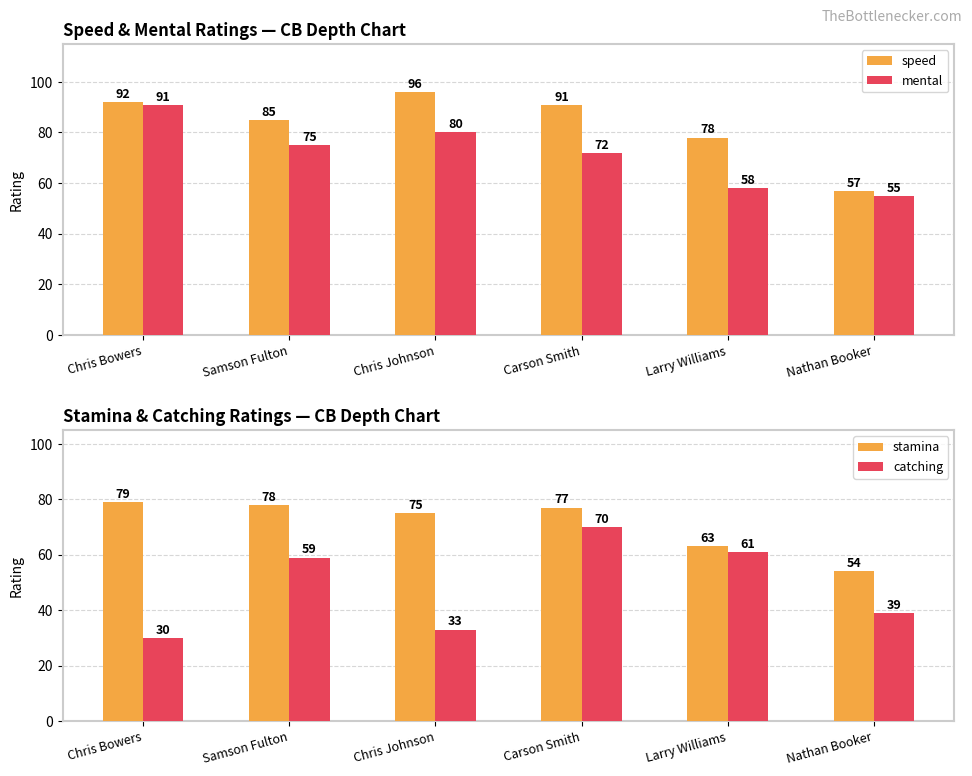

What is the value of the speed bar at the 5th from the left?

78